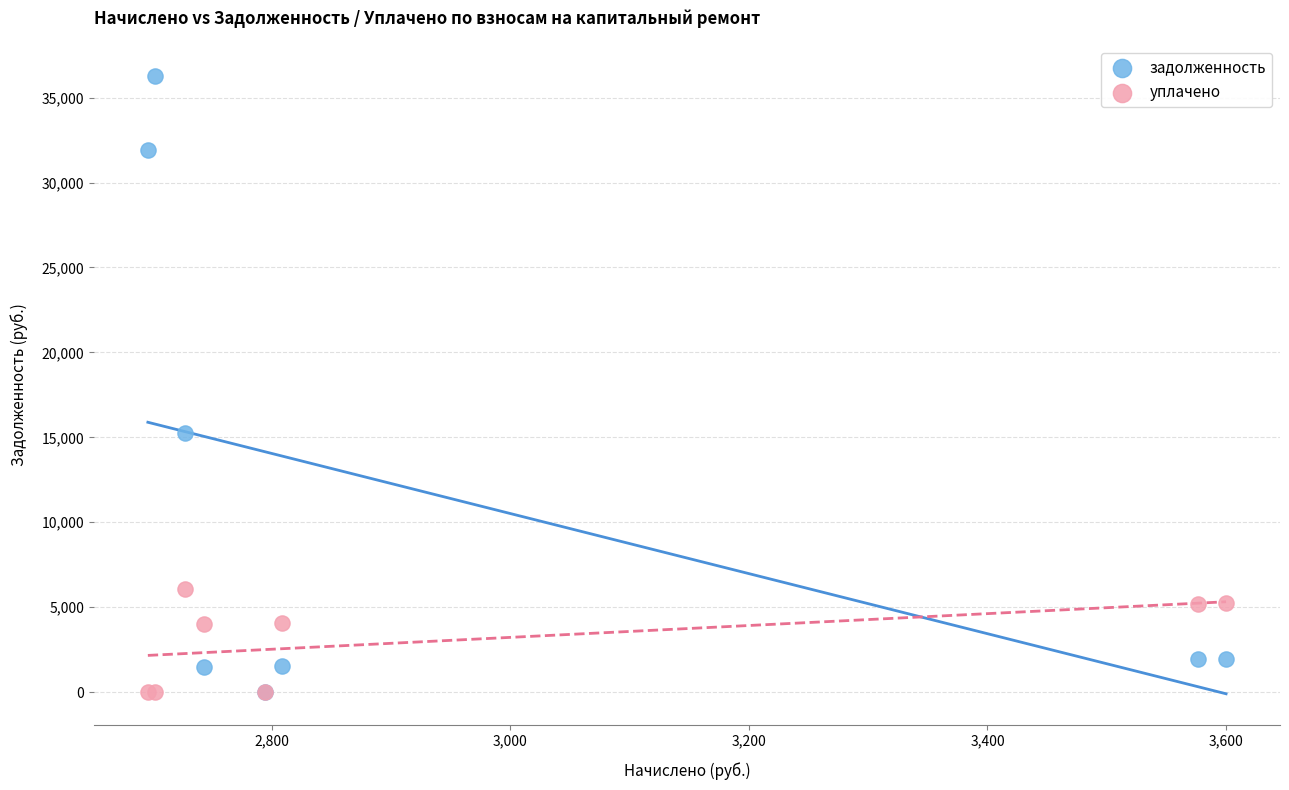

Across all series, what Y value is closest to 18130?

15235.5